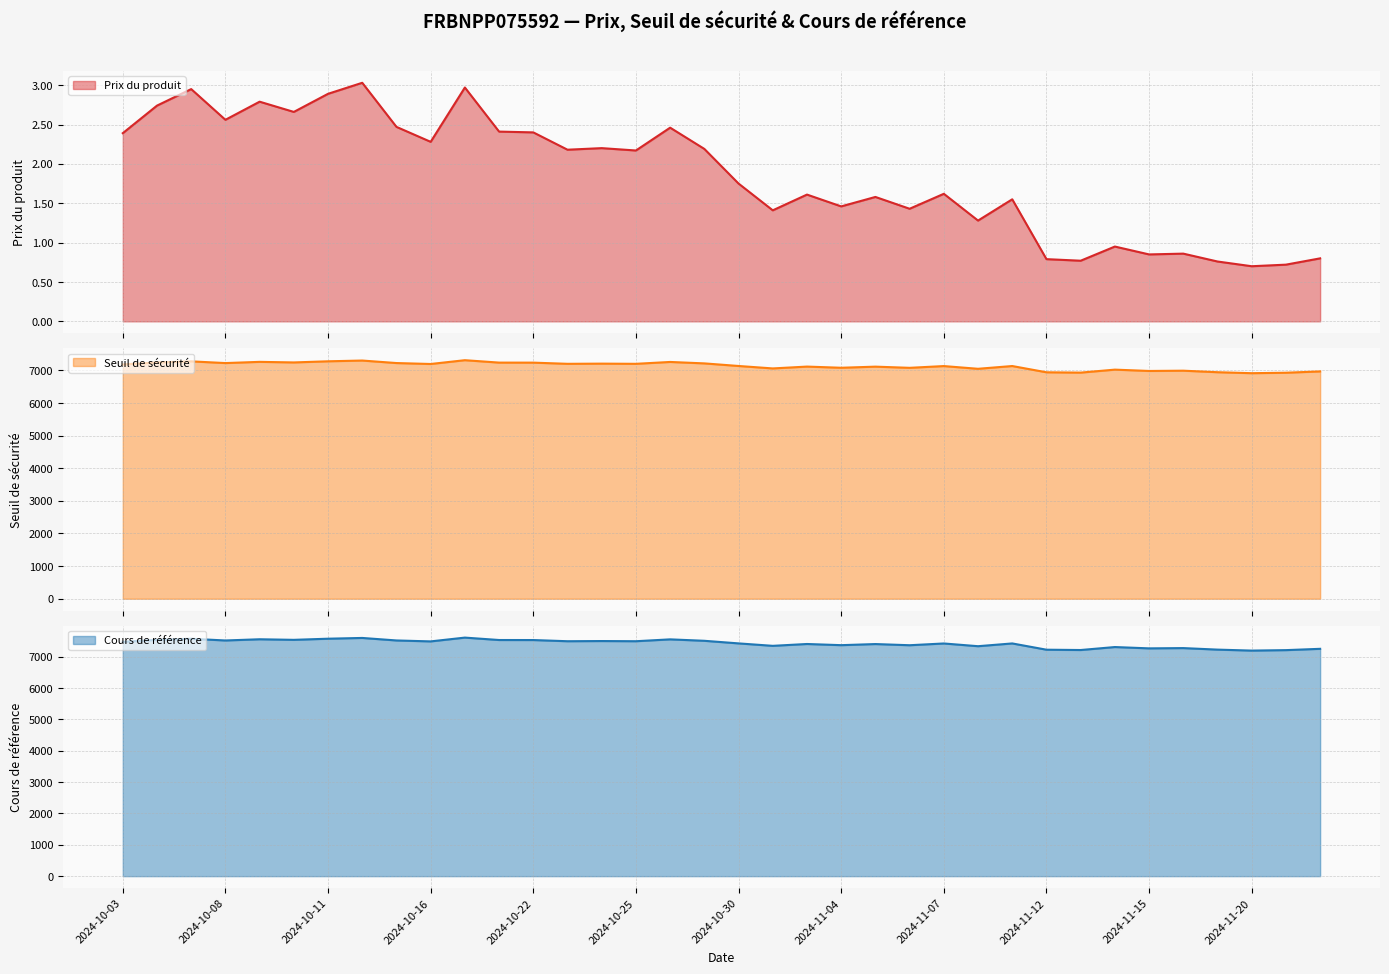

What value does the Prix du produit series have at 2024-10-24?

2.2